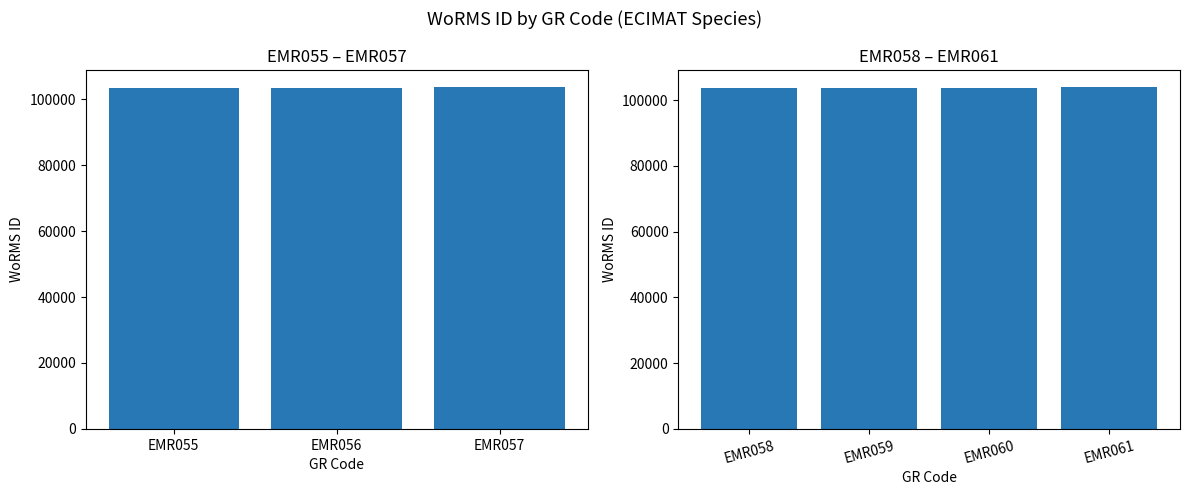

Does the chart contain any negative values?

No